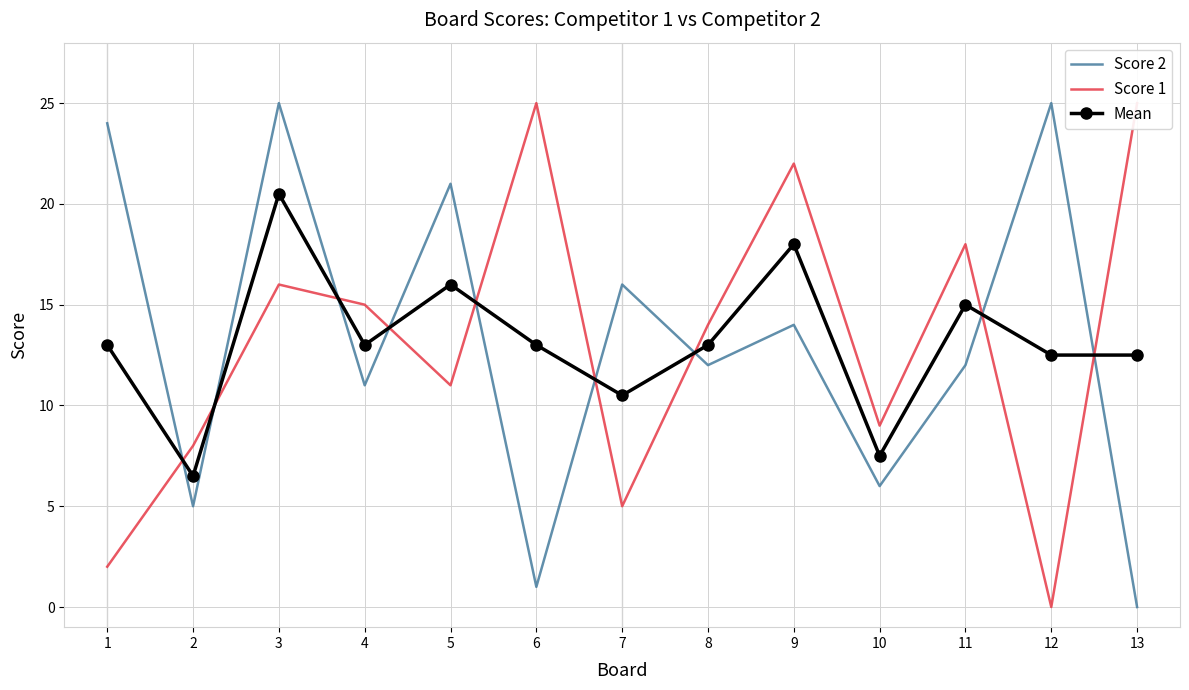

In Score 2, how many points are higher than both neighbors (excluding endpoints)?

5